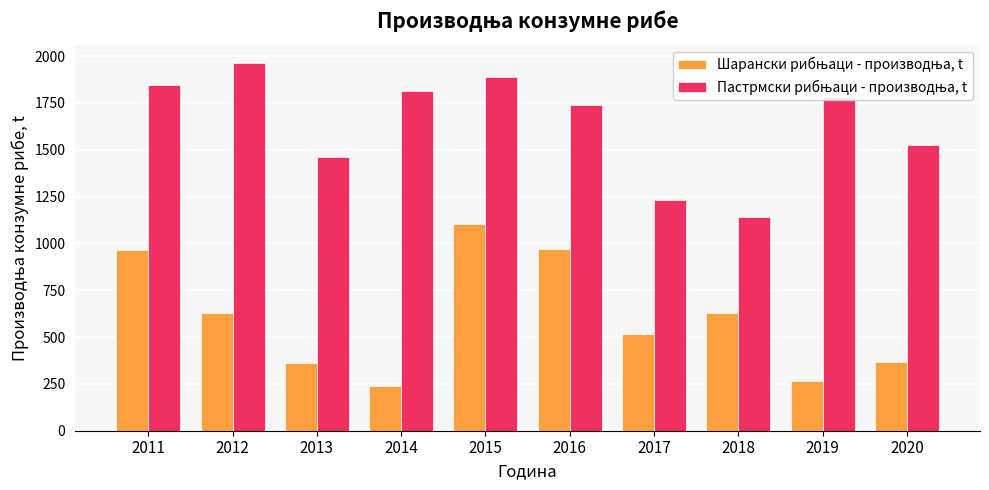

Which category has the highest value across all series?

2012